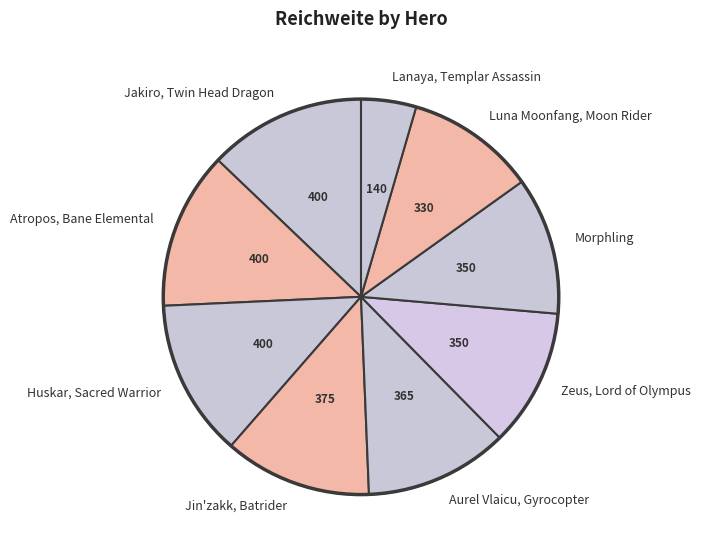

Do Aurel Vlaicu, Gyrocopter and Atropos, Bane Elemental together represent more than half of the pie?

No